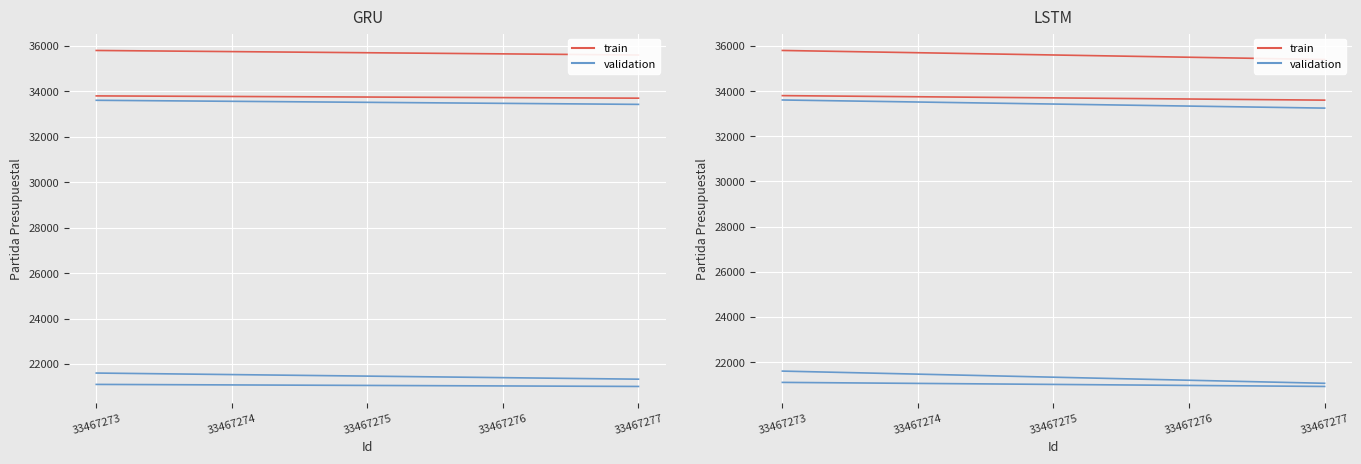

Reading left to right, extract all data points from this chart.

train: 33801.0	33776.0	33751.0	33726.0	33701.0
validation: 21101.0	21078.5	21056.0	21033.5	21011.0